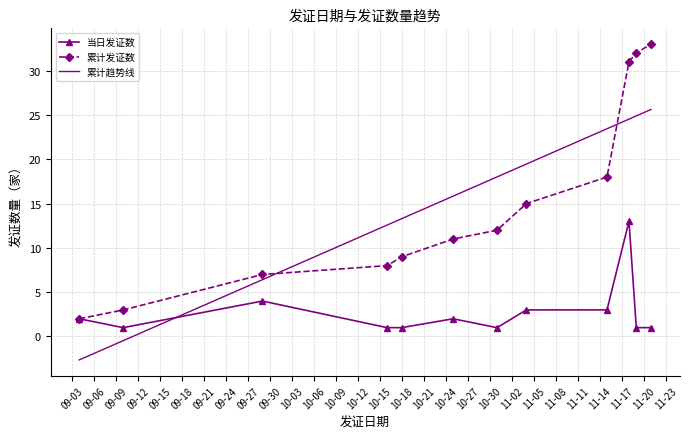

True or false: 累计发证数 and 累计趋势线 cross at least once.

True